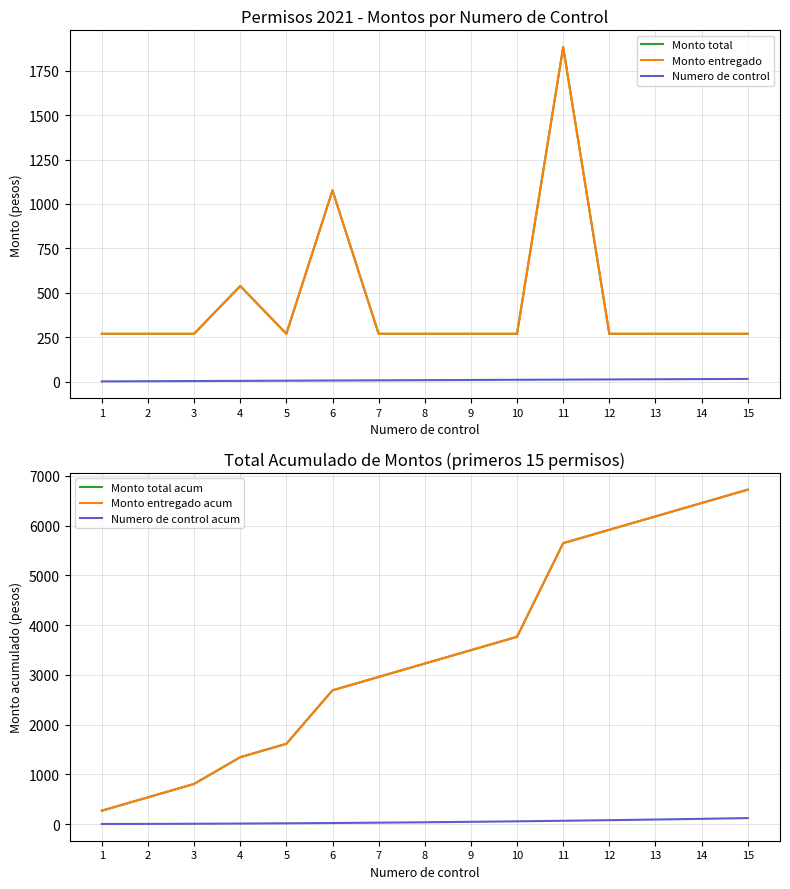

The Monto total acum series shows 10185 at 12. True or false?

False